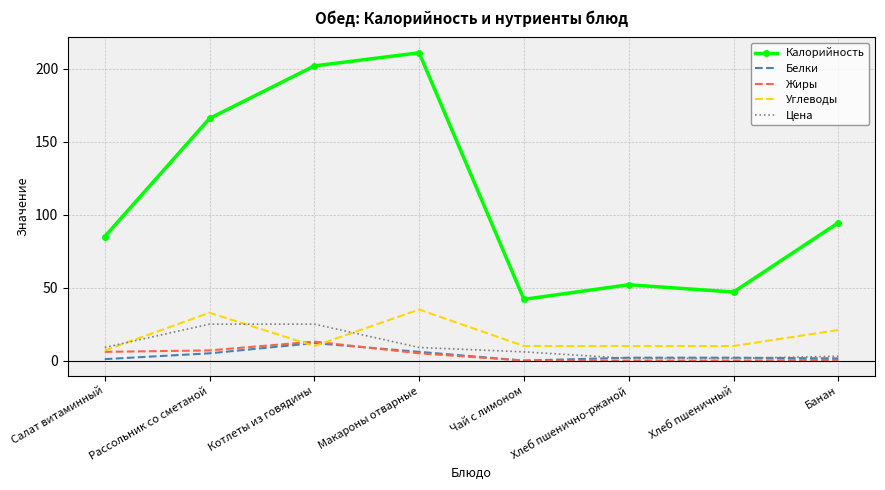

True or false: Цена and Калорийность cross at least once.

False